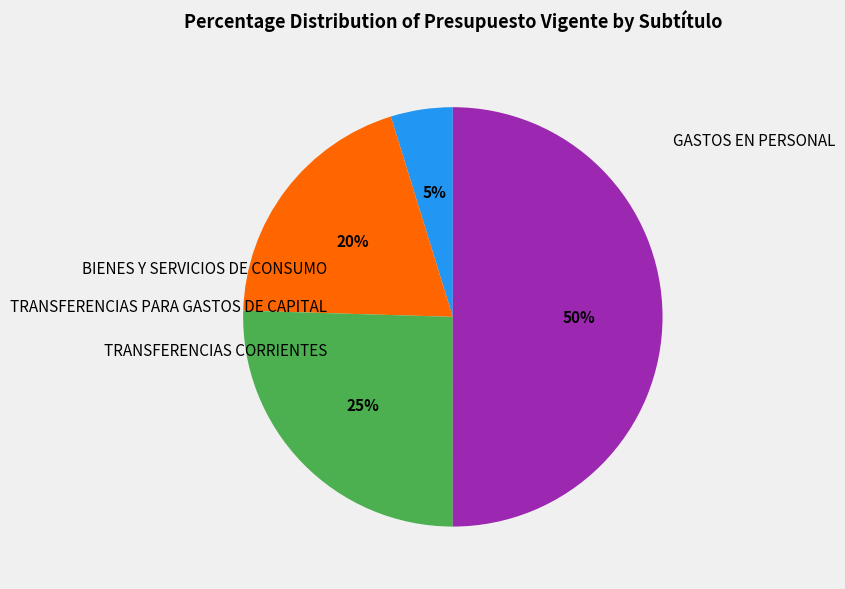

How many segments does this pie chart have?

4